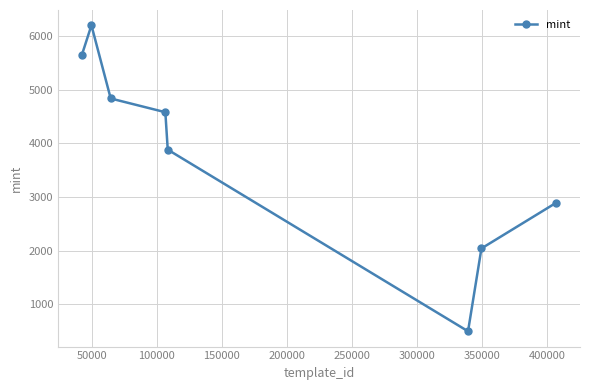

What is the value of the 1st point from the left?

5638